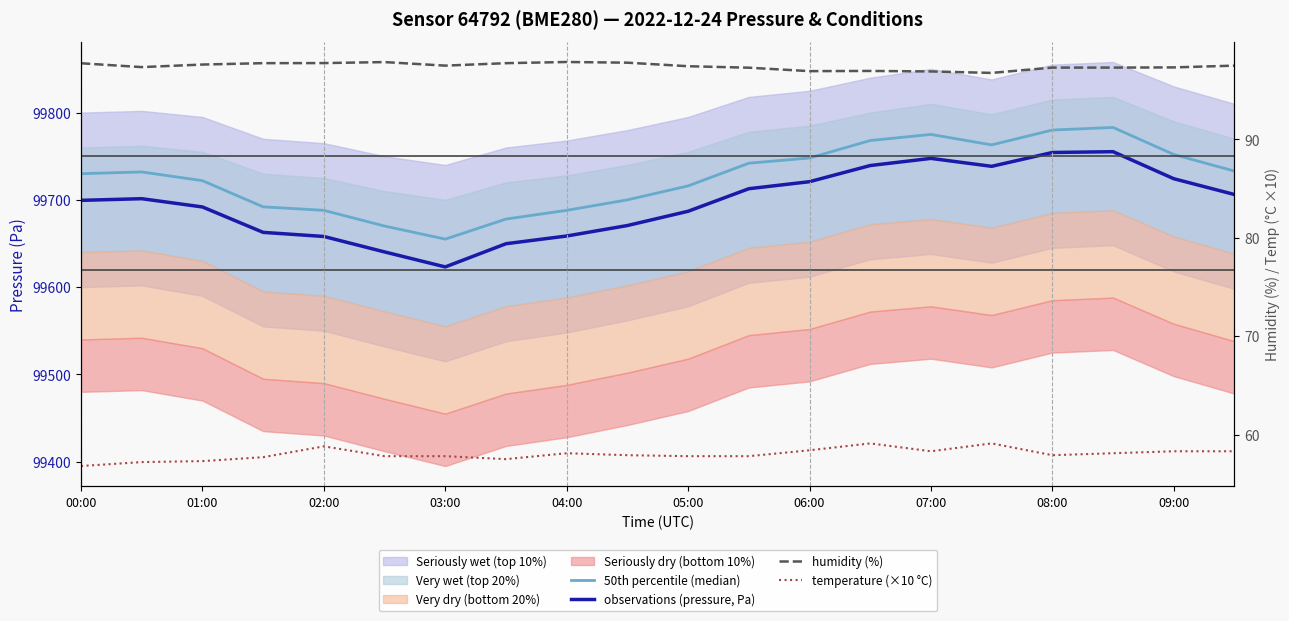

True or false: observations (pressure, Pa) has more than 0 points higher than both neighbors.

True